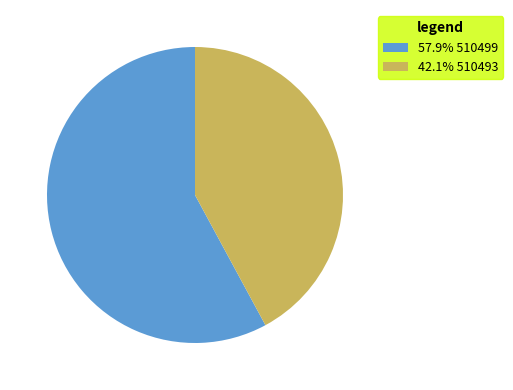

Is 42.1% 510493 the majority of the pie?

No